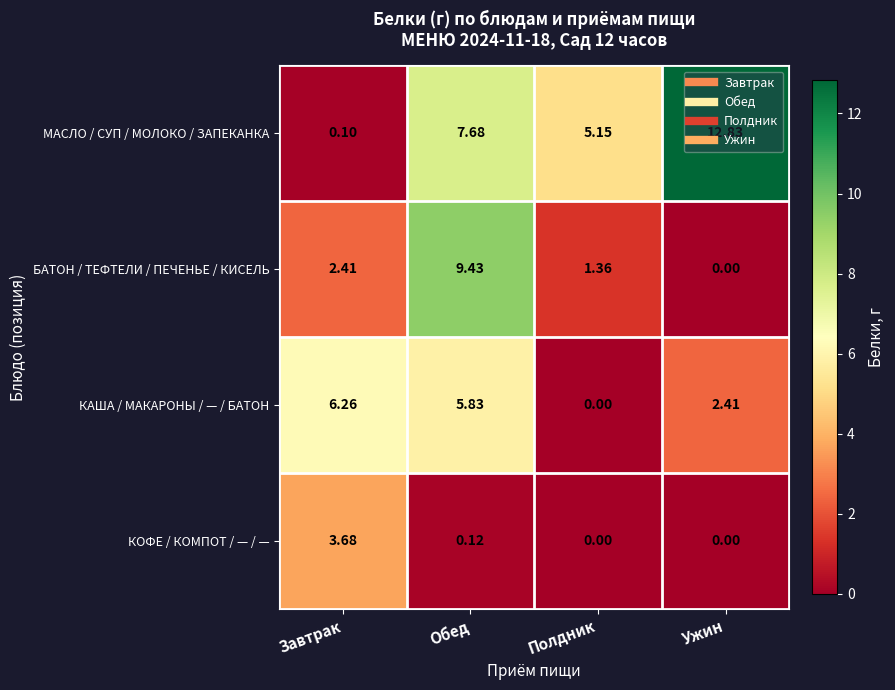

Where does the БАТОН / ТЕФТЕЛИ / ПЕЧЕНЬЕ / КИСЕЛЬ series first go above 2?

Завтрак